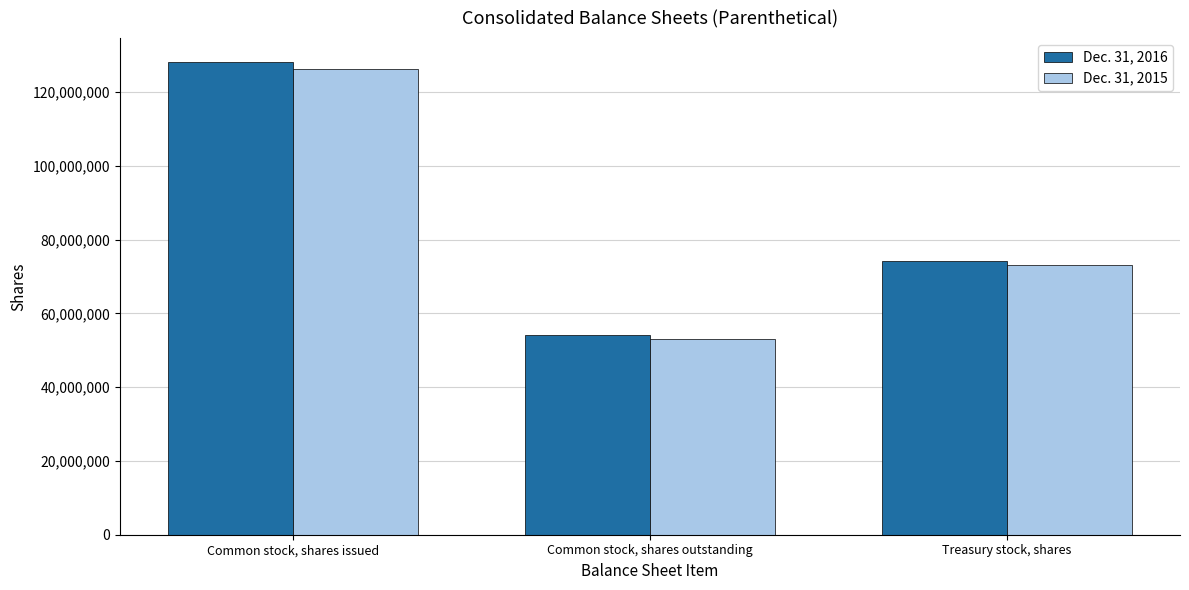

Which series has the widest spread of values?

Dec. 31, 2016